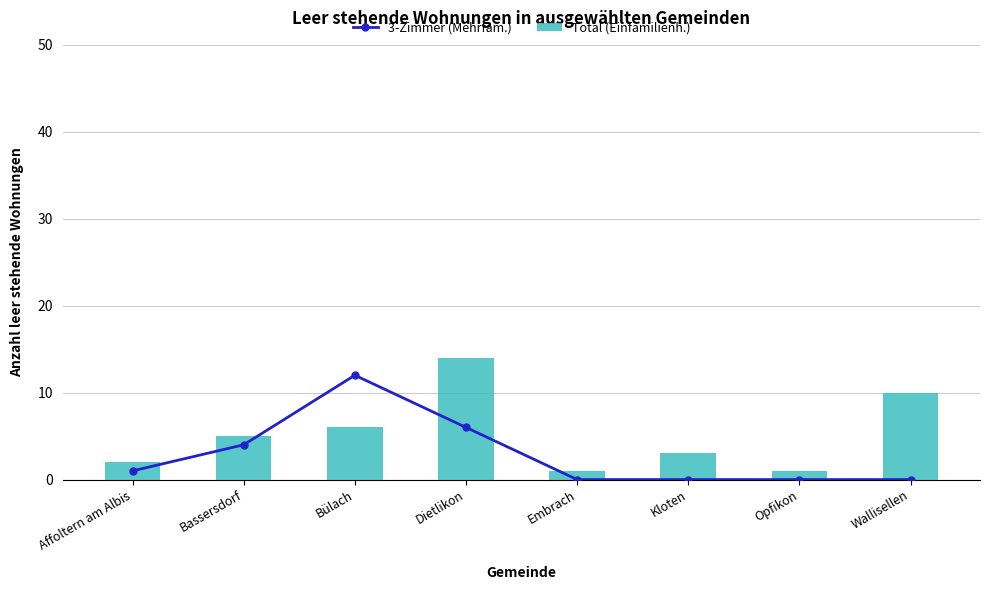

Reading right to left, transcribe all the data shown in this chart.

3-Zimmer (Mehrfam.): Wallisellen=0	Opfikon=0	Kloten=0	Embrach=0	Dietlikon=6	Bülach=12	Bassersdorf=4	Affoltern am Albis=1
Total (Einfamilienh.): Wallisellen=10	Opfikon=1	Kloten=3	Embrach=1	Dietlikon=14	Bülach=6	Bassersdorf=5	Affoltern am Albis=2